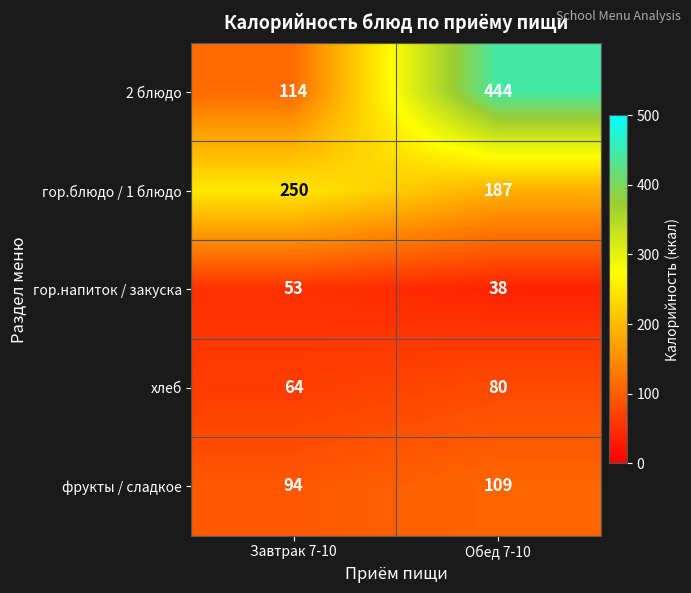

Which series has the largest range (max minus min)?

2 блюдо